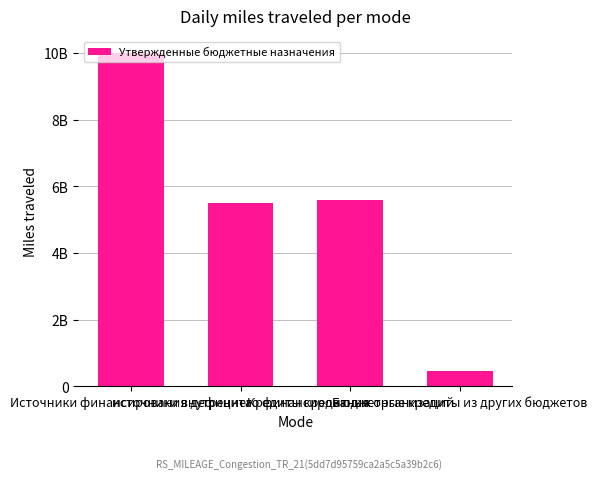

What is the sum of the values at Источники финансирования дефицита and источники внутреннего финансирования?

15526294680.9